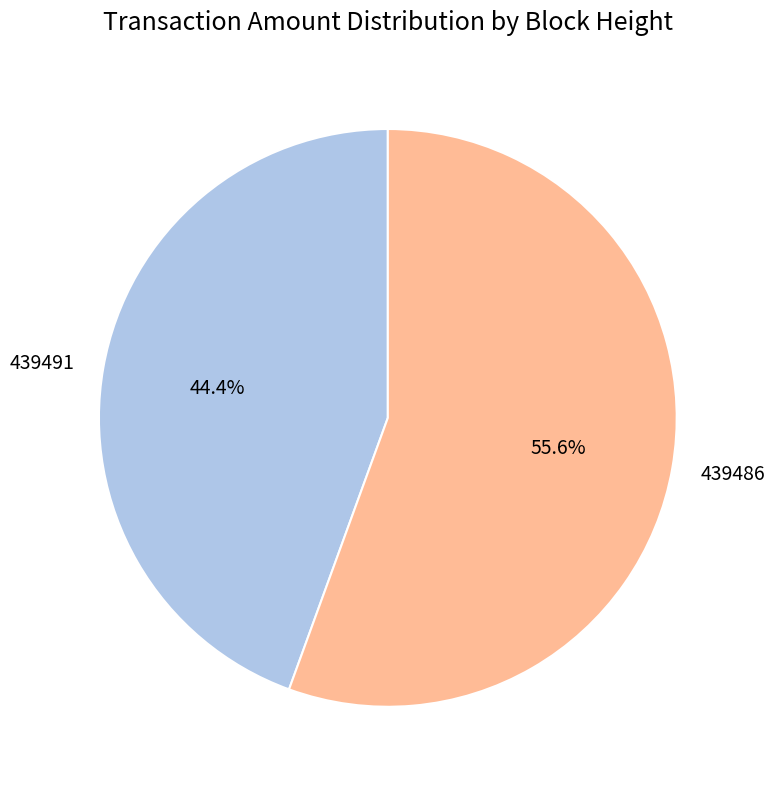

Rank the categories by value from lowest to highest.

439491, 439486